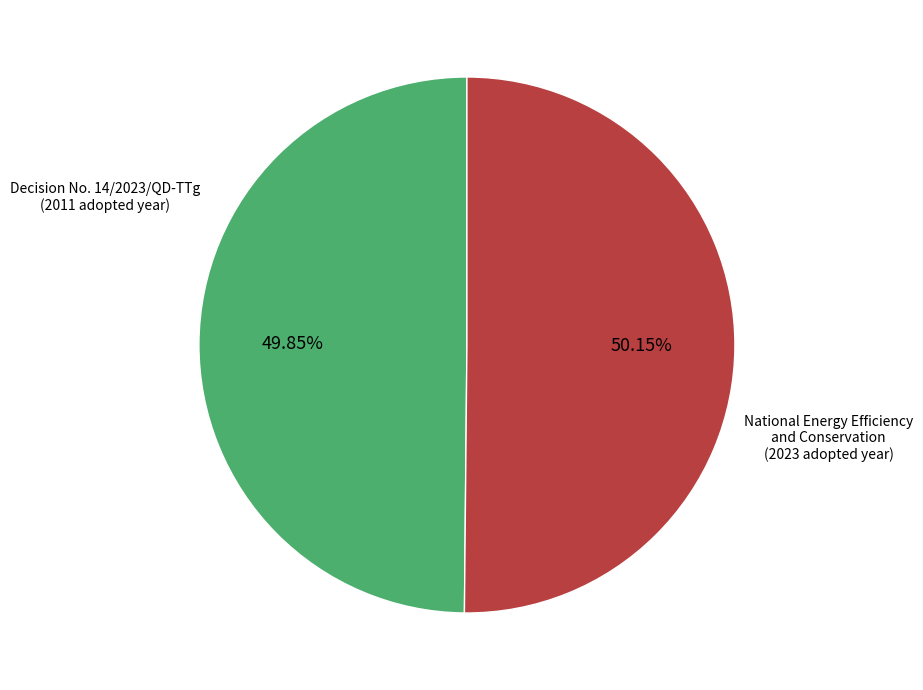

Does any single category account for the majority?

Yes